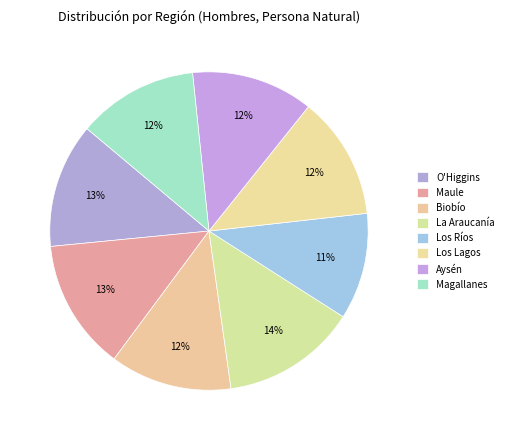

What is the ratio of the value at La Araucanía to the value at Los Ríos?

1.3